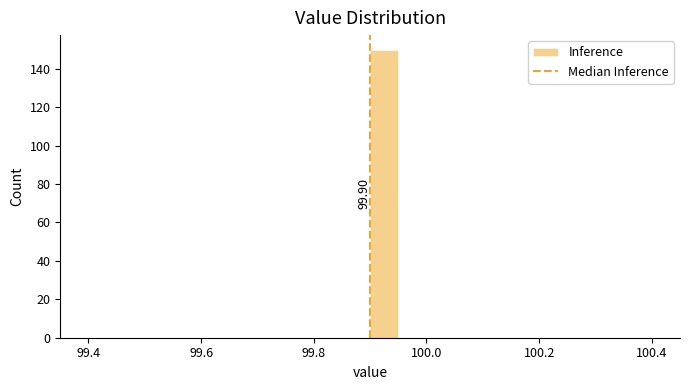

Around what value on the x-axis is the tallest bar? Give the approximate position of its centre, as read against the axis.

99.92